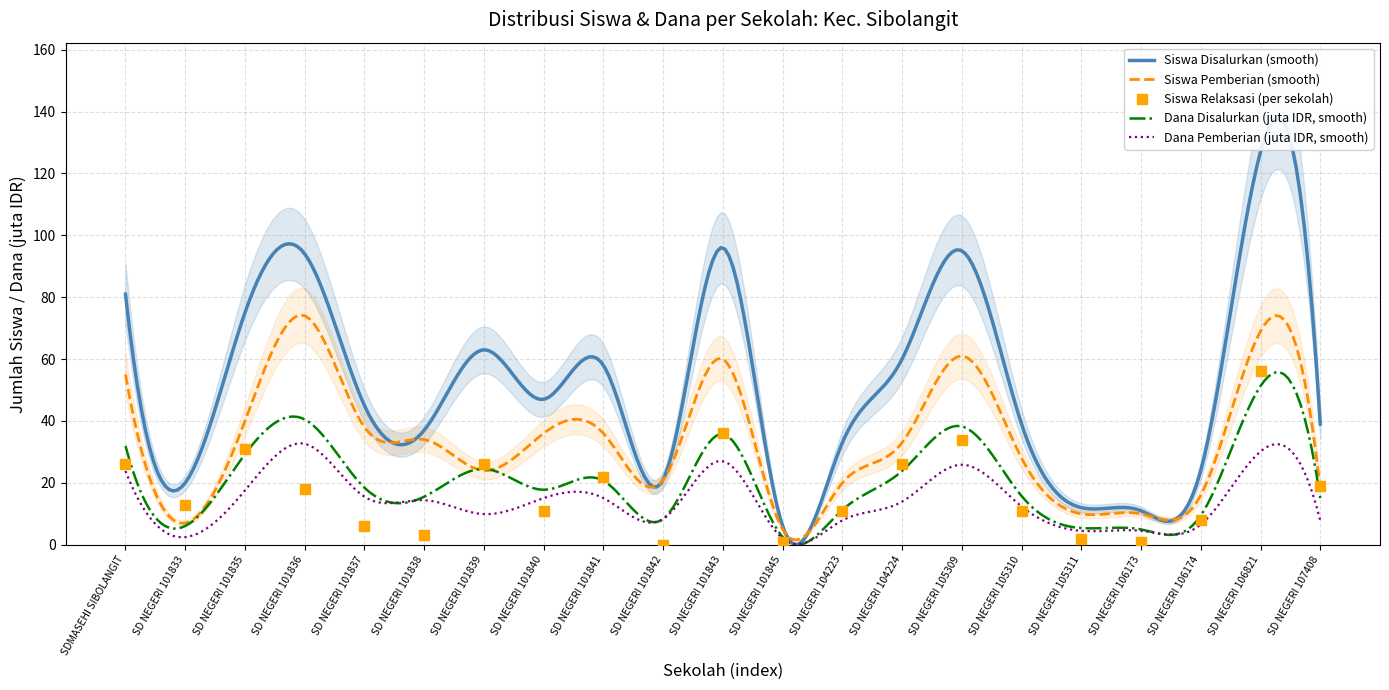

Is the value of Siswa Pemberian at SD NEGERI 106174 greater than the value of Siswa Disalurkan at SD NEGERI 101836?

No